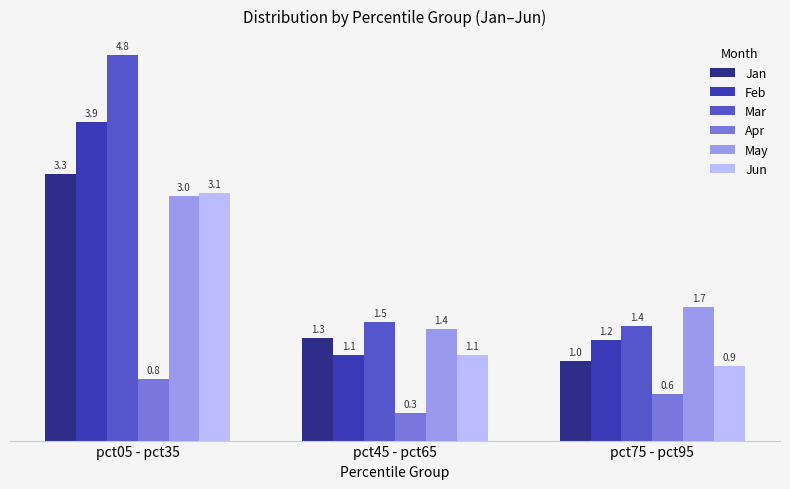

Reading left to right, what are all the values shown in this chart?

Jan: 3.3	1.3	1.0
Feb: 3.9	1.1	1.2
Mar: 4.8	1.5	1.4
Apr: 0.8	0.3	0.6
May: 3.0	1.4	1.7
Jun: 3.1	1.1	0.9